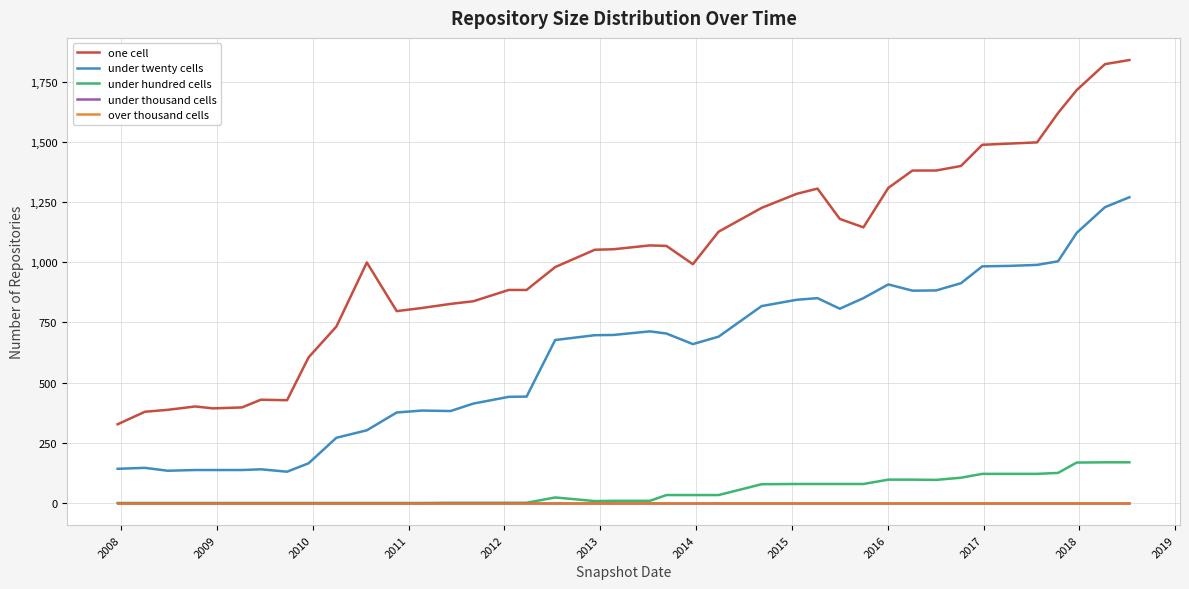

Is this an area chart (filled region under the line)?

No